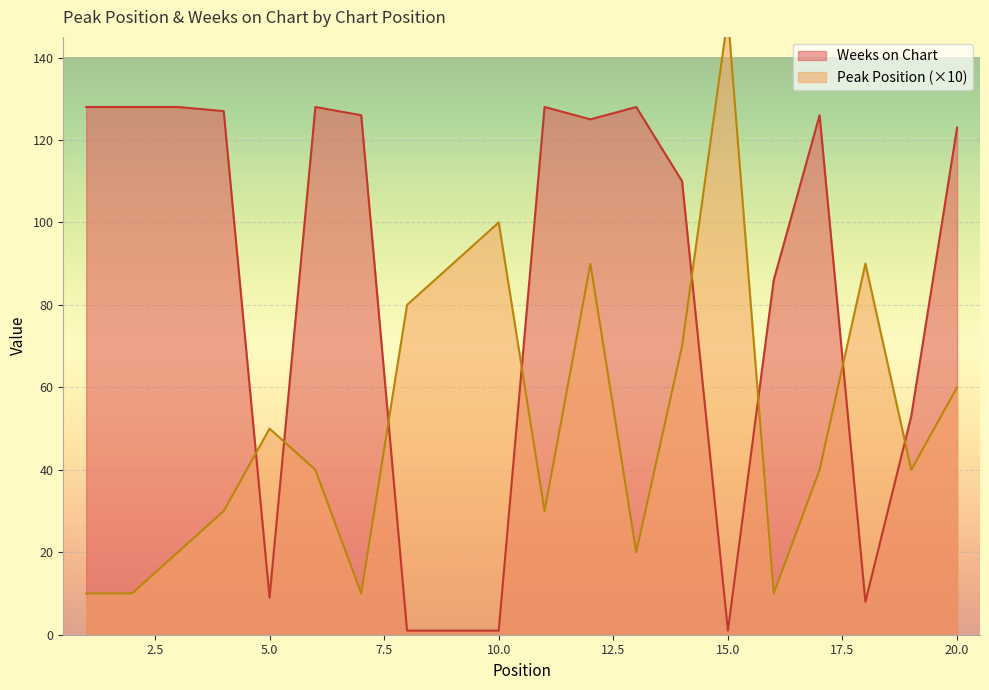

What is the minimum value for Peak Position?

10